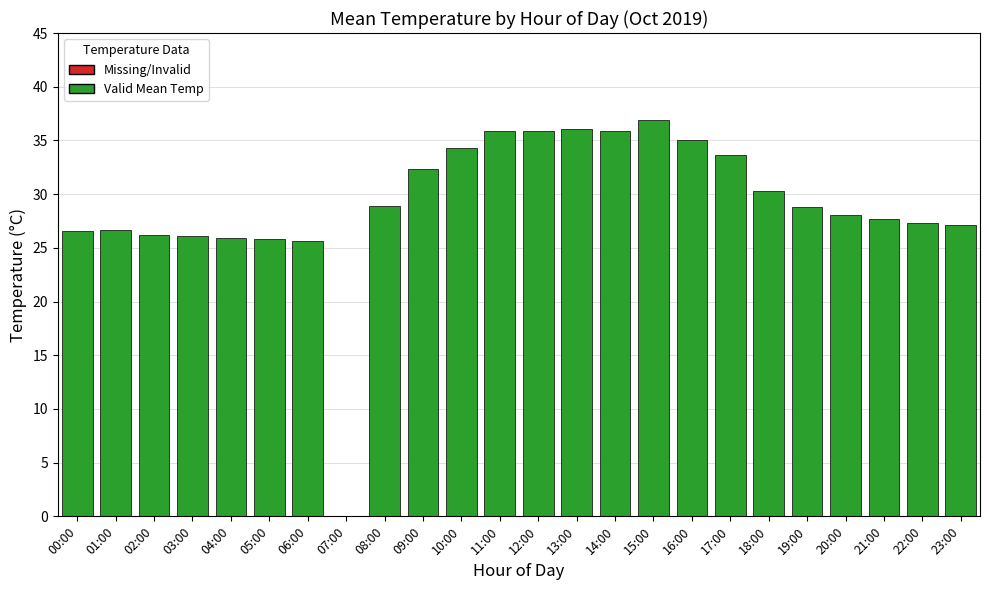

Which label corresponds to the largest value in the chart?

15:00